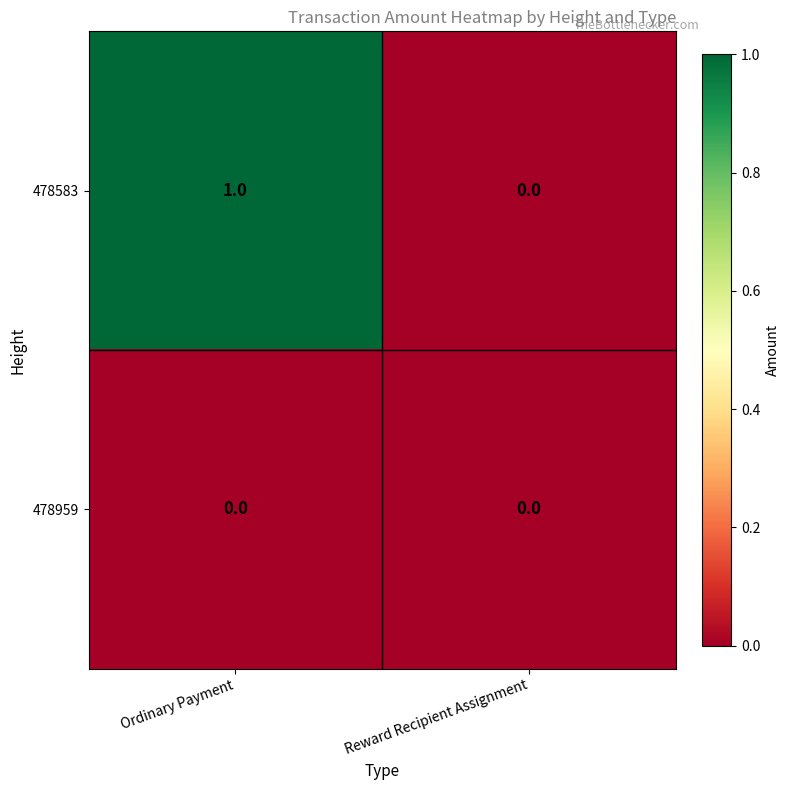

Which series has the largest total across all categories?

478583